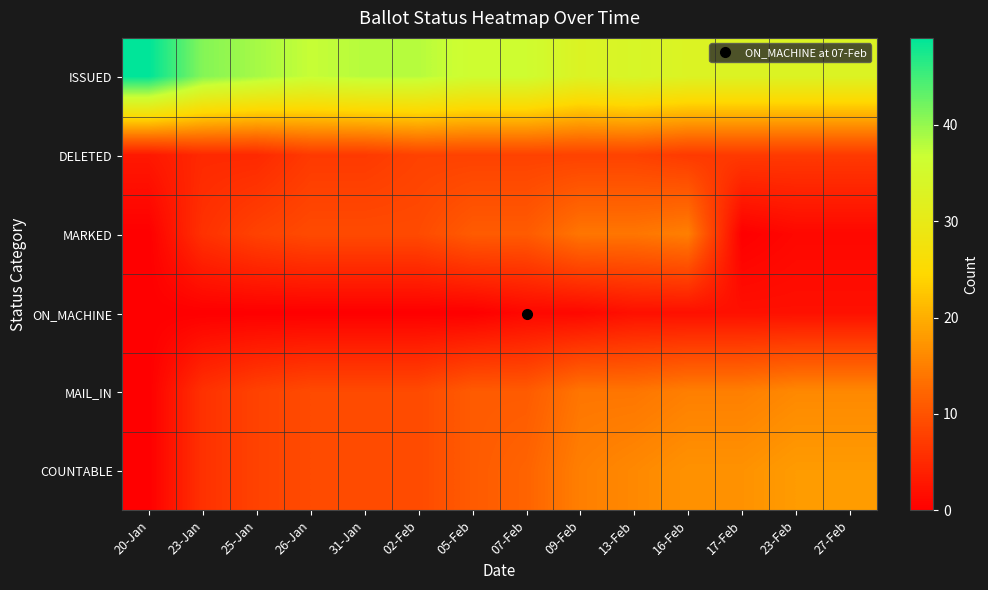

Reading right to left, transcribe all the data shown in this chart.

ISSUED: 27-Feb=33	23-Feb=33	17-Feb=33	16-Feb=33	13-Feb=34	09-Feb=33	07-Feb=36	05-Feb=36	02-Feb=38	31-Jan=38	26-Jan=37	25-Jan=39	23-Jan=41	20-Jan=49
DELETED: 27-Feb=7	23-Feb=7	17-Feb=7	16-Feb=7	13-Feb=8	09-Feb=8	07-Feb=8	05-Feb=8	02-Feb=8	31-Jan=7	26-Jan=7	25-Jan=5	23-Jan=5	20-Jan=3
MARKED: 27-Feb=1	23-Feb=1	17-Feb=0	16-Feb=15	13-Feb=14	09-Feb=14	07-Feb=11	05-Feb=11	02-Feb=9	31-Jan=9	26-Jan=9	25-Jan=8	23-Jan=6	20-Jan=0
ON_MACHINE: 27-Feb=2	23-Feb=2	17-Feb=2	16-Feb=2	13-Feb=2	09-Feb=1	07-Feb=1	05-Feb=0	02-Feb=0	31-Jan=0	26-Jan=0	25-Jan=0	23-Jan=0	20-Jan=0
MAIL_IN: 27-Feb=16	23-Feb=16	17-Feb=15	16-Feb=15	13-Feb=14	09-Feb=14	07-Feb=11	05-Feb=11	02-Feb=9	31-Jan=9	26-Jan=9	25-Jan=8	23-Jan=6	20-Jan=0
COUNTABLE: 27-Feb=18	23-Feb=18	17-Feb=17	16-Feb=17	13-Feb=16	09-Feb=15	07-Feb=12	05-Feb=11	02-Feb=9	31-Jan=9	26-Jan=9	25-Jan=8	23-Jan=6	20-Jan=0